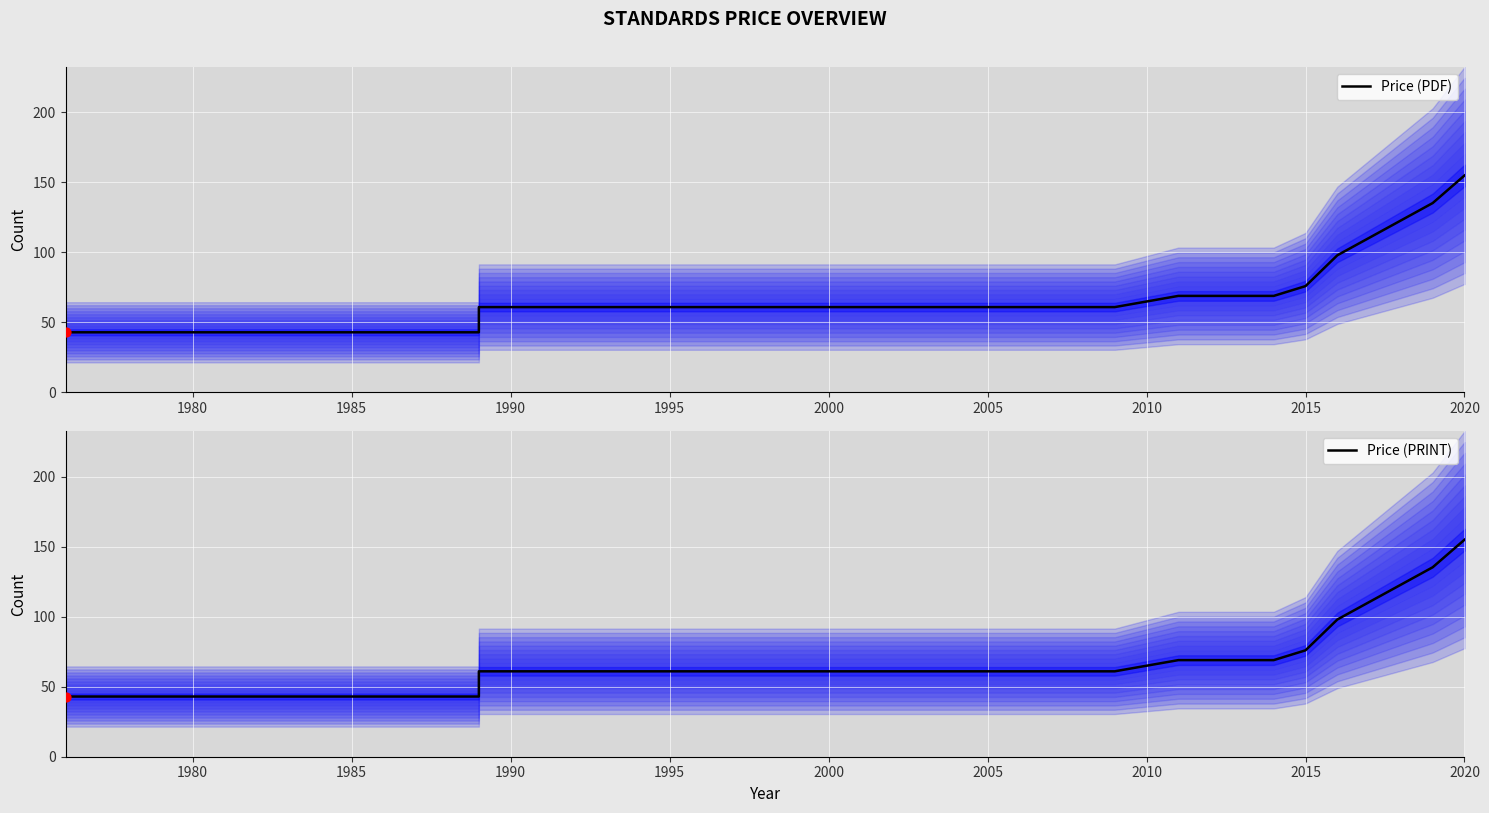

Which series reaches the maximum Y coordinate?

Price (PDF)